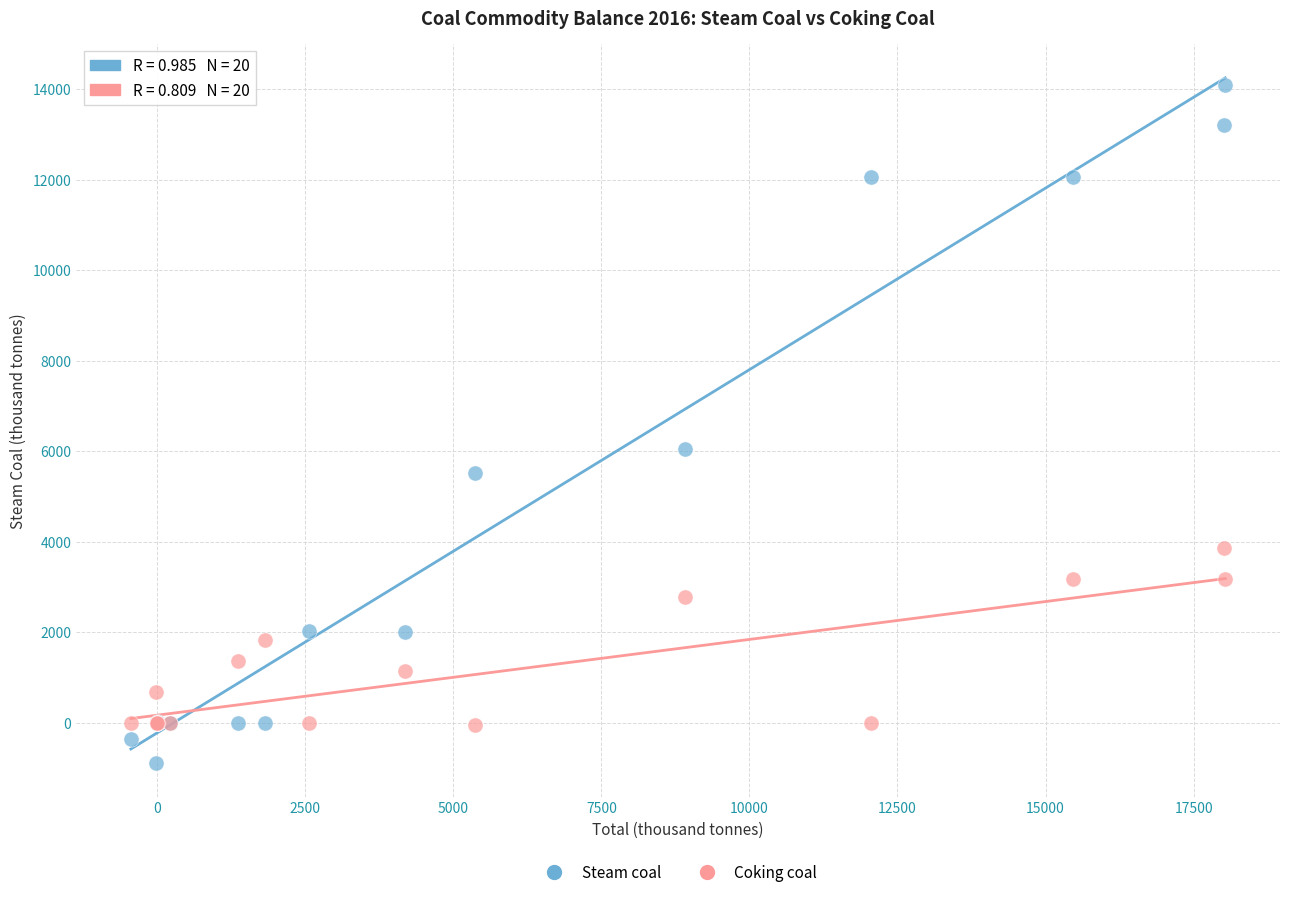

What are all the series names shown in the legend?

Steam coal, Coking coal